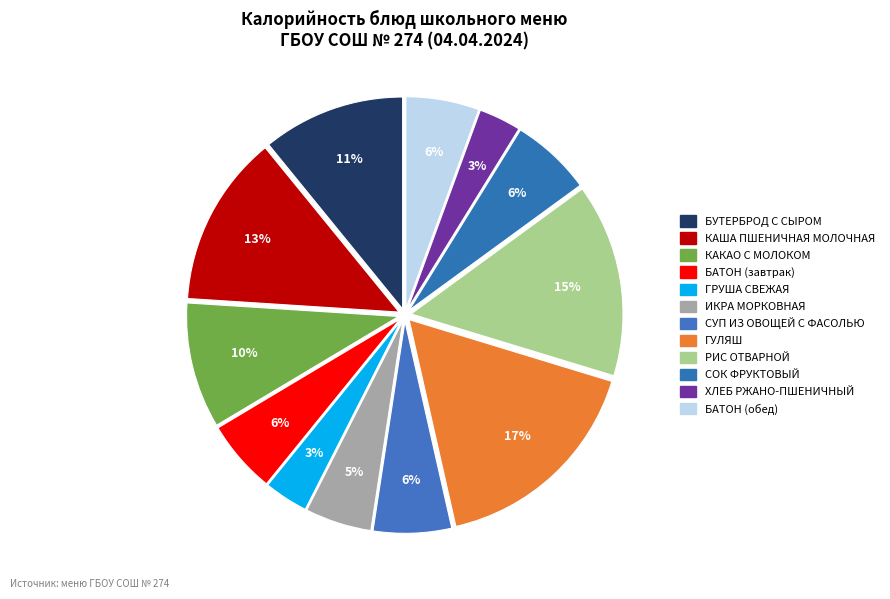

What percentage is the ИКРА МОРКОВНАЯ slice, to the nearest percent?

5%